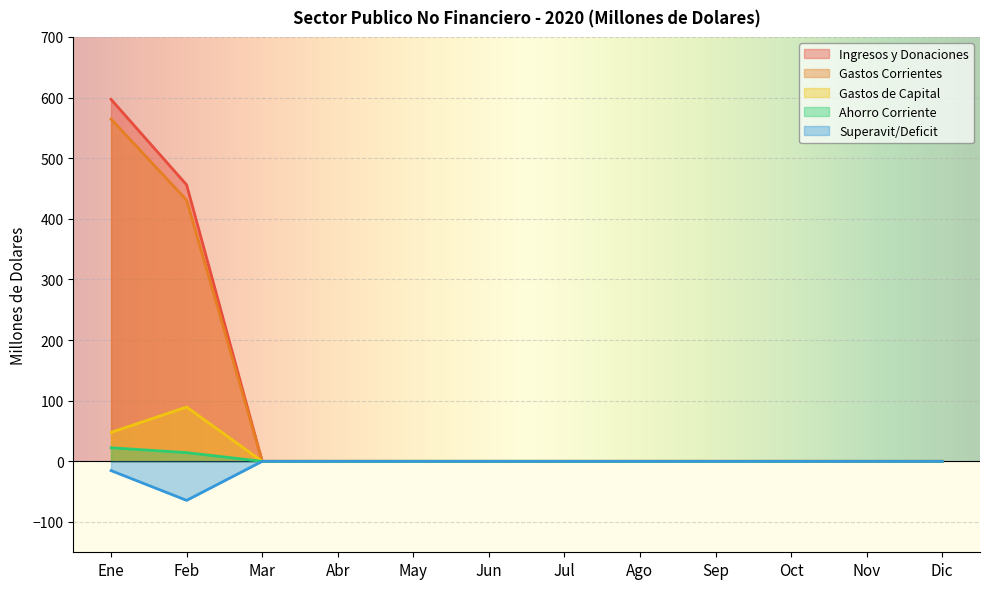

Reading left to right, what are all the values shown in this chart?

Ingresos y Donaciones: 597.0	456.0	0.0	0.0	0.0	0.0	0.0	0.0	0.0	0.0	0.0	0.0
Gastos Corrientes: 564.6	430.8	0.0	0.0	0.0	0.0	0.0	0.0	0.0	0.0	0.0	0.0
Gastos de Capital: 47.8	89.6	0.0	0.0	0.0	0.0	0.0	0.0	0.0	0.0	0.0	0.0
Ahorro Corriente: 22.4	14.3	0.0	0.0	0.0	0.0	0.0	0.0	0.0	0.0	0.0	0.0
Superavit/Deficit: -15.3	-64.4	0.0	0.0	0.0	0.0	0.0	0.0	0.0	0.0	0.0	0.0